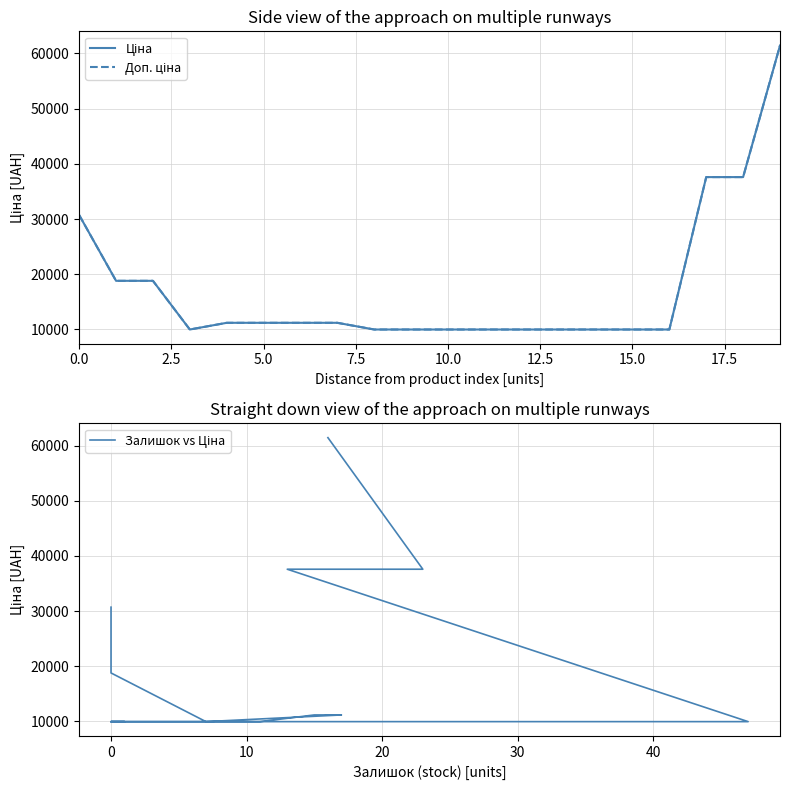

Is it true that Ціна equals 13934.1 at 9?

False